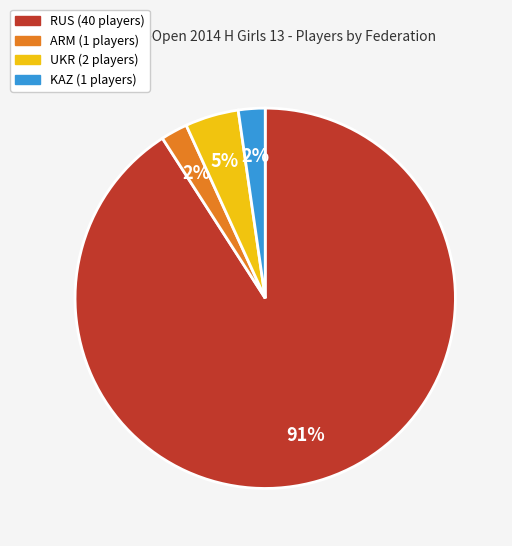

Is the sum of RUS and ARM greater than half?

Yes